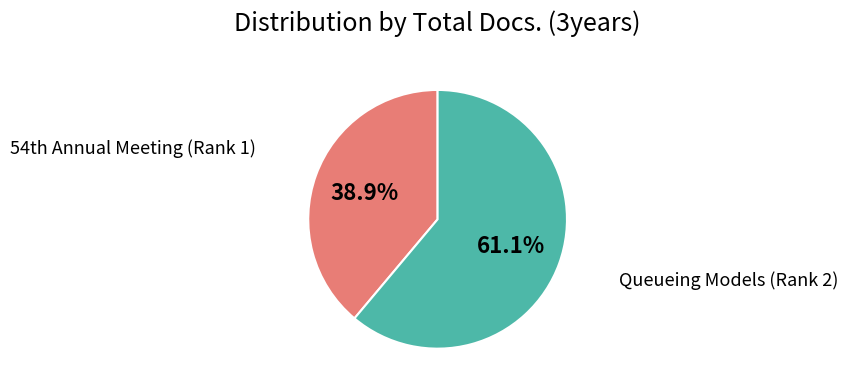

How many segments does this pie chart have?

2